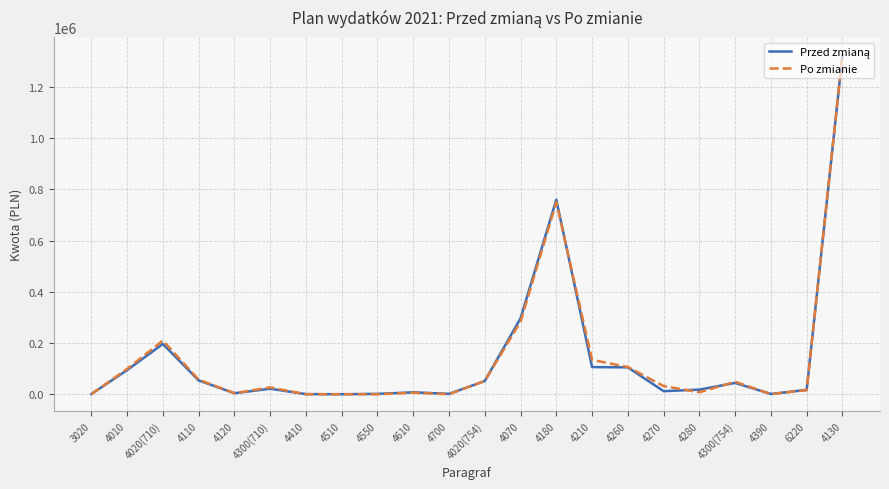

At which category is the sum across all series the highest?

4130